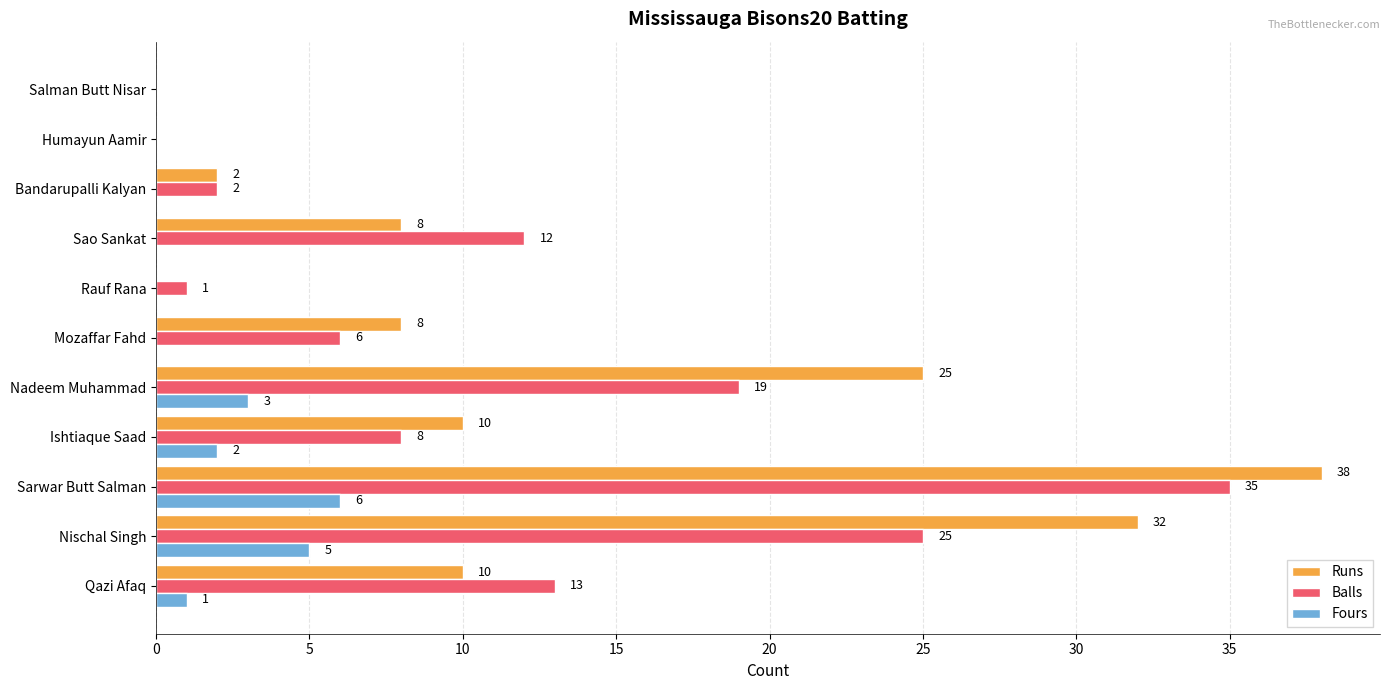

What is the greatest value displayed?

38